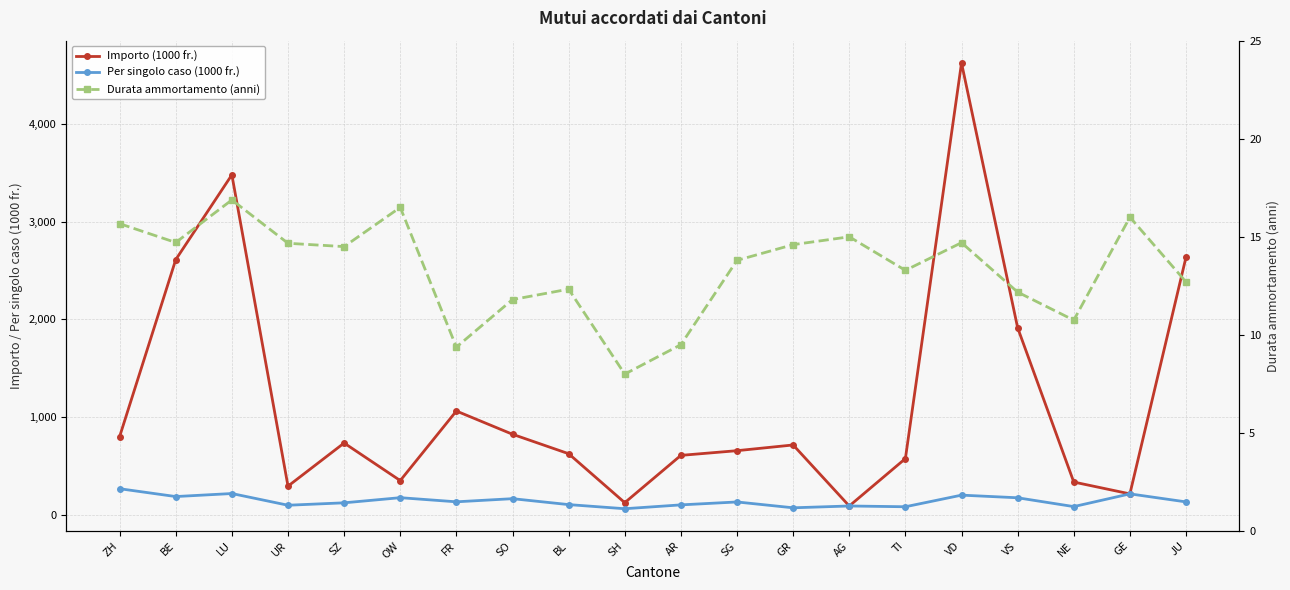

What is the value of the Importo (1000 fr.) point at the 2nd from the left?

2611.2